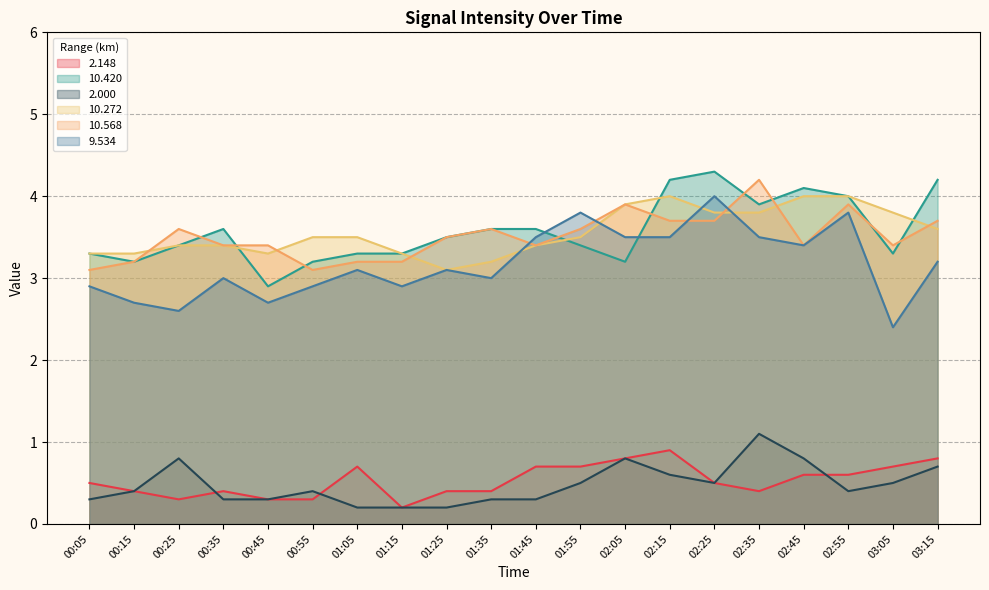

What is the greatest value displayed?

4.3